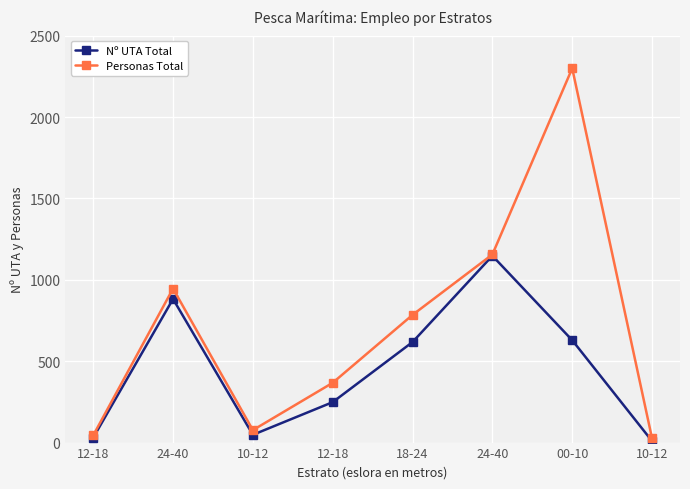

Which has a higher value, 12-18 or 10-12?

12-18